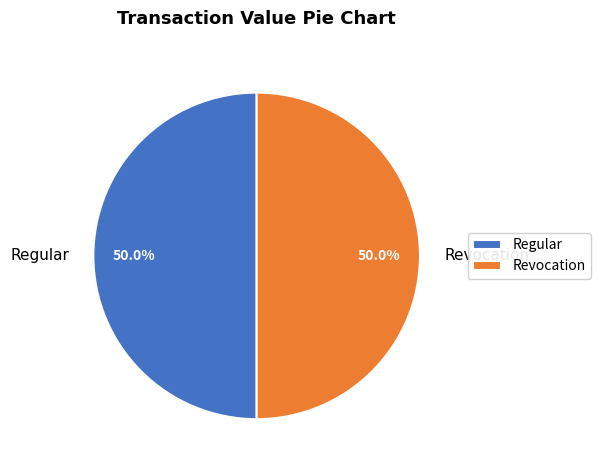

How many segments does this pie chart have?

2